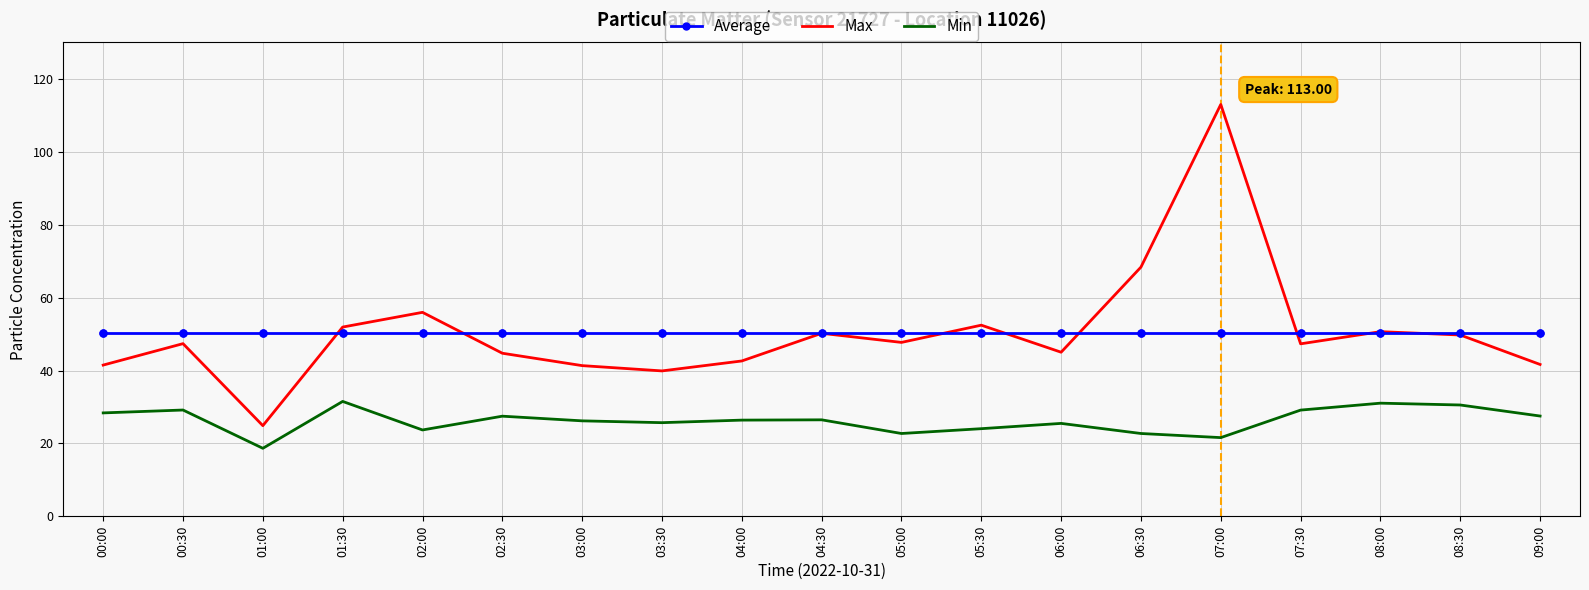

Is it true that Average equals 50.3 at 04:30?

True